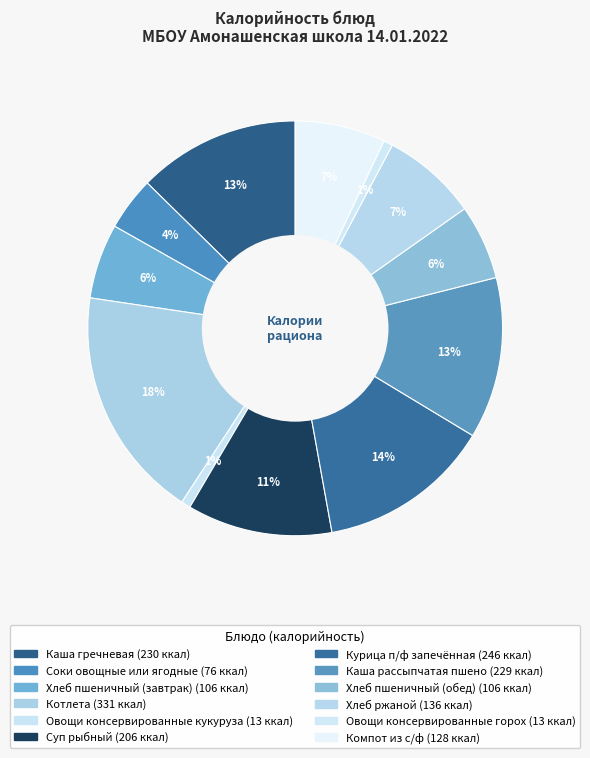

To the nearest percent, what percentage of the pie is Хлеб ржаной?

7%